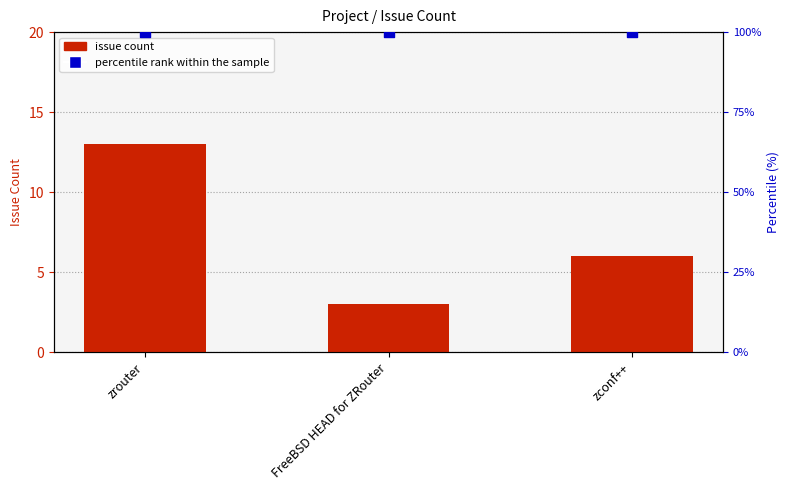

Is the value of issue count at FreeBSD HEAD for ZRouter greater than the value of percentile rank within the sample at zrouter?

No